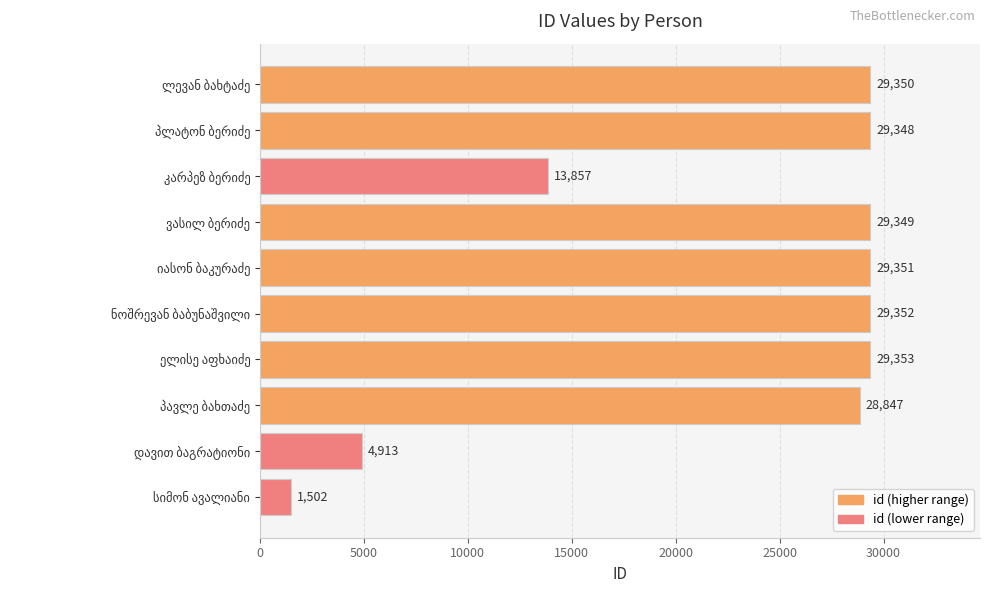

What is the minimum value shown in the chart?

1502